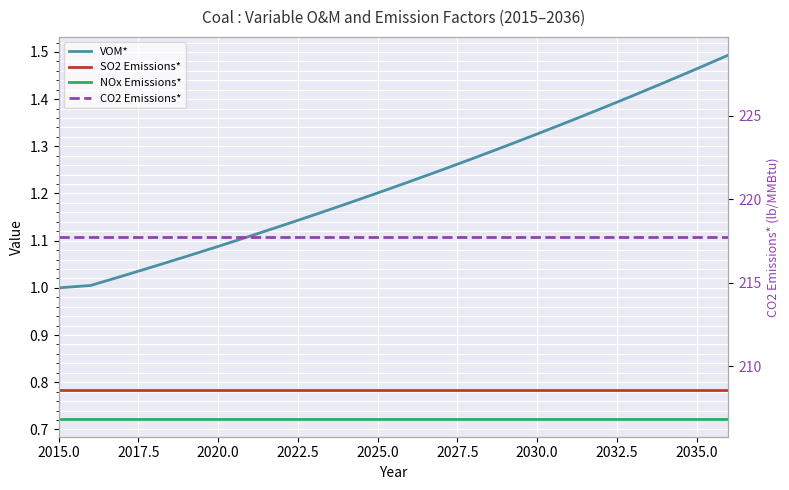

Reading left to right, list all the values displayed in this chart.

VOM*: 1.0	1.0	1.0	1.0	1.1	1.1	1.1	1.1	1.2	1.2	1.2	1.2	1.2	1.3	1.3	1.3	1.4	1.4	1.4	1.4	1.5	1.5
SO2 Emissions*: 0.8	0.8	0.8	0.8	0.8	0.8	0.8	0.8	0.8	0.8	0.8	0.8	0.8	0.8	0.8	0.8	0.8	0.8	0.8	0.8	0.8	0.8
NOx Emissions*: 0.7	0.7	0.7	0.7	0.7	0.7	0.7	0.7	0.7	0.7	0.7	0.7	0.7	0.7	0.7	0.7	0.7	0.7	0.7	0.7	0.7	0.7
CO2 Emissions*: 217.7	217.7	217.7	217.7	217.7	217.7	217.7	217.7	217.7	217.7	217.7	217.7	217.7	217.7	217.7	217.7	217.7	217.7	217.7	217.7	217.7	217.7